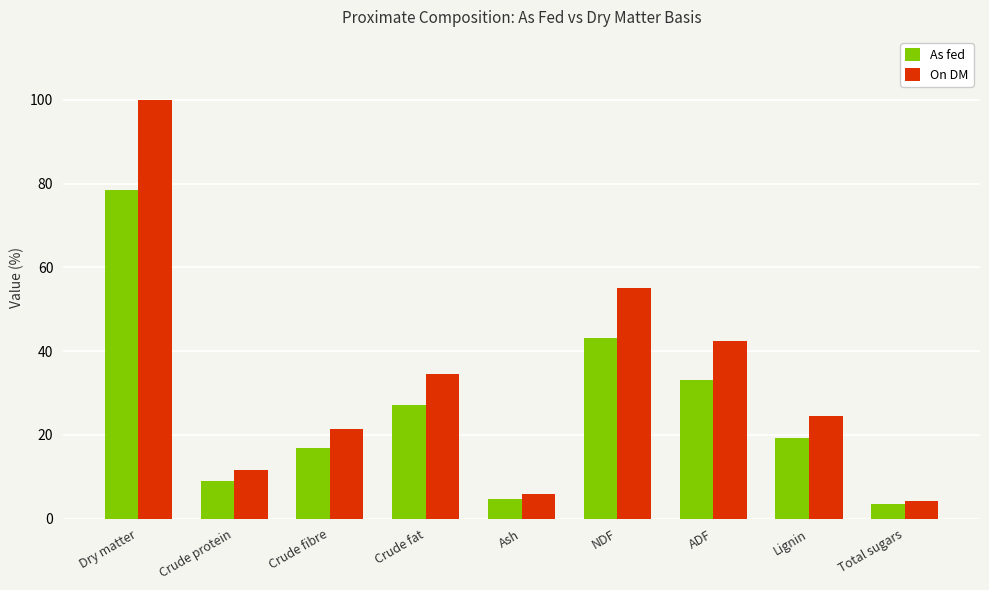

Where is As fed nearest to the value 40?

NDF